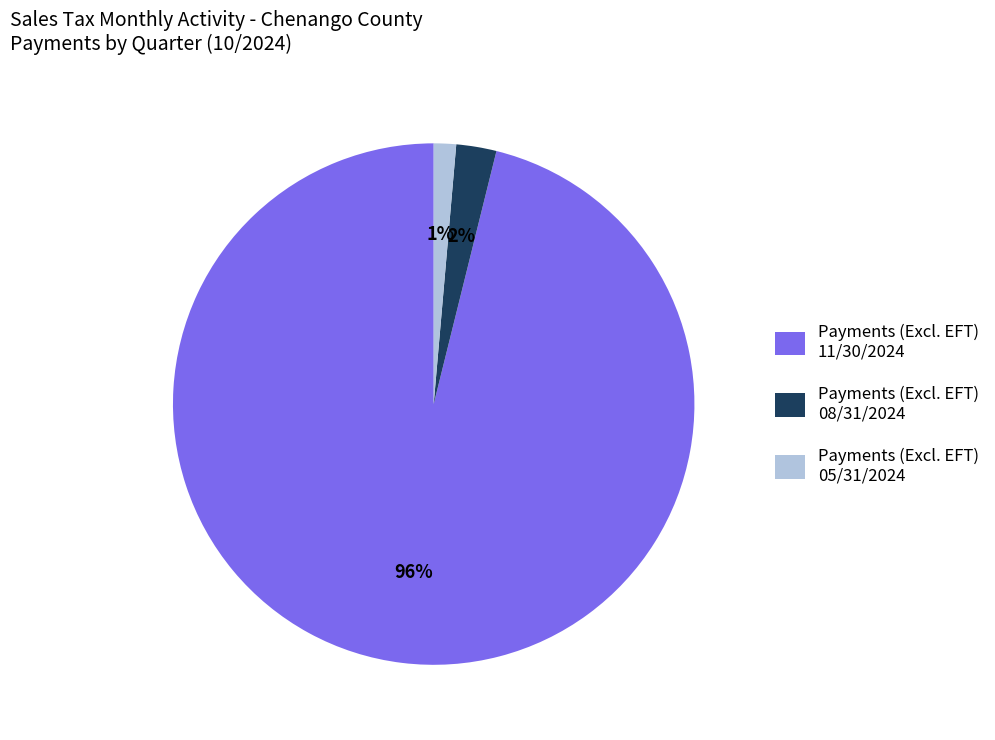

Count the number of slices in the pie.

3